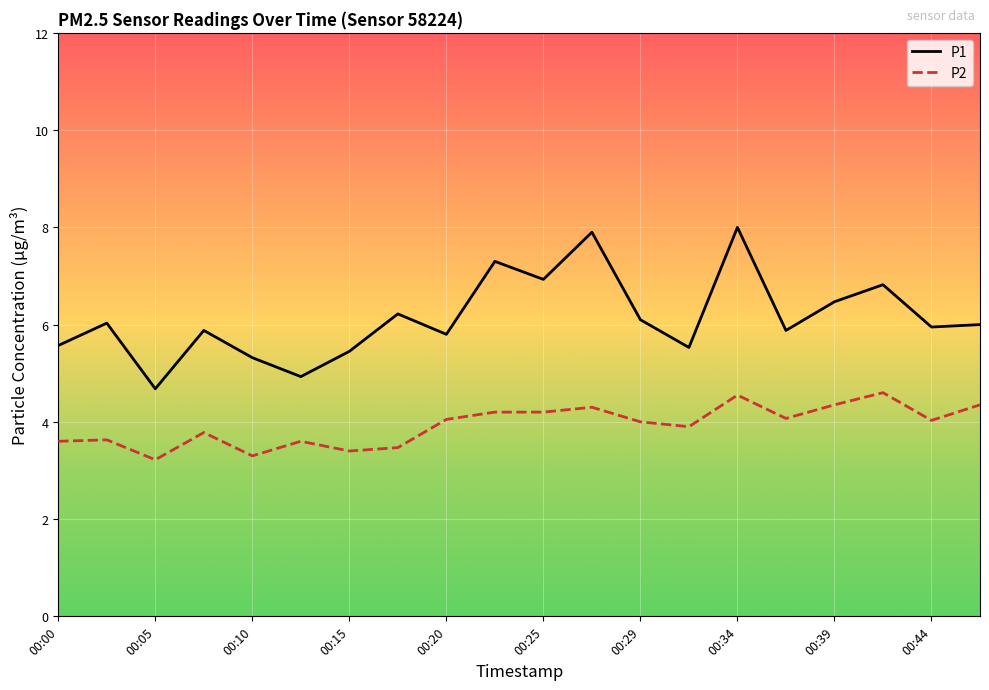

Which series has the widest spread of values?

P1